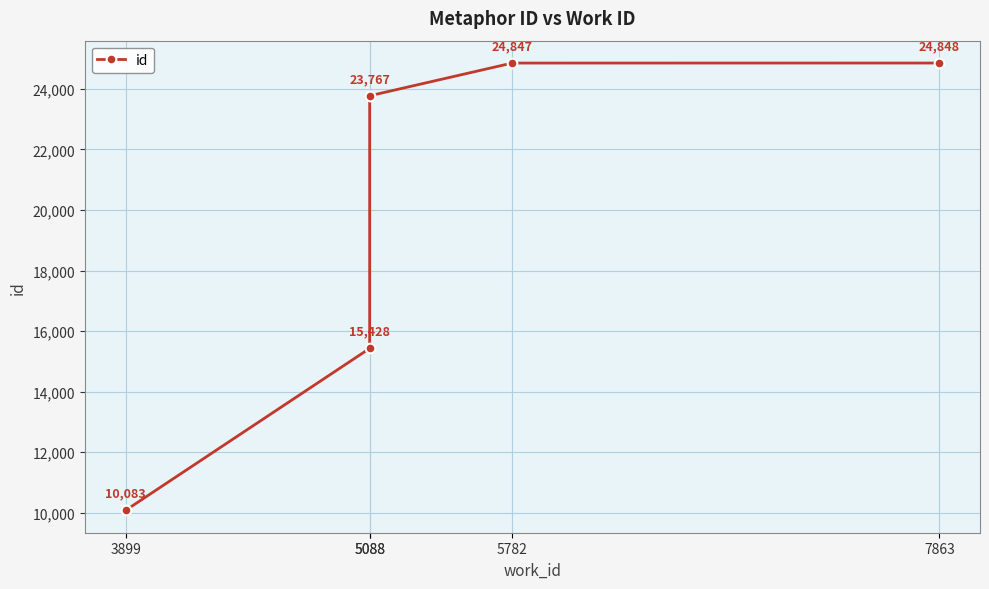

How many series are shown in this chart?

1